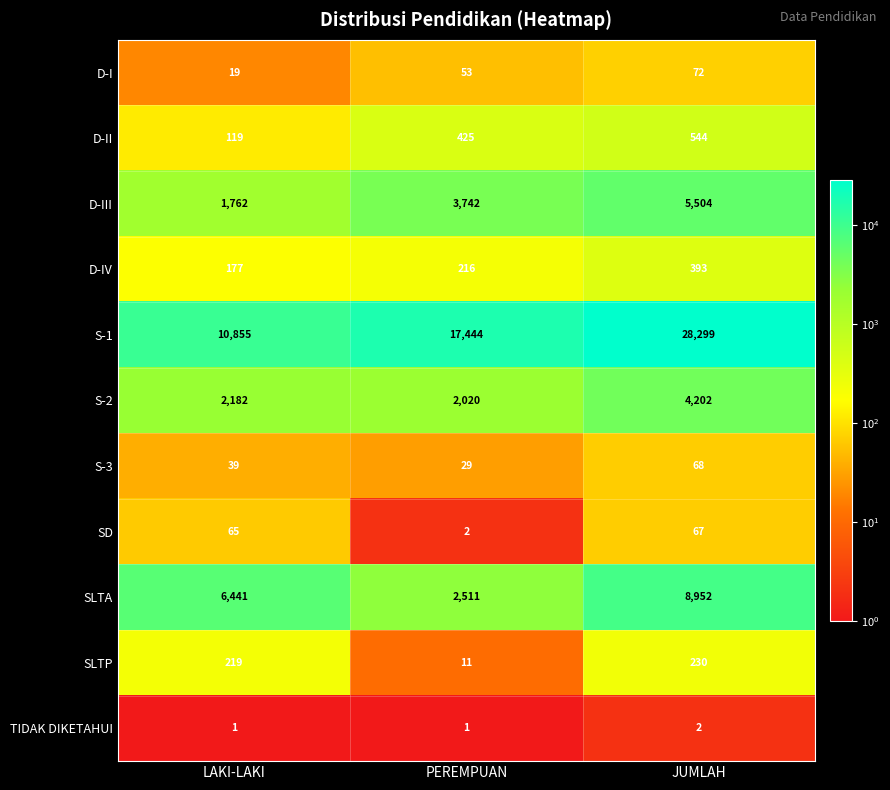

What is the difference between the highest and lowest values at PEREMPUAN?

17443